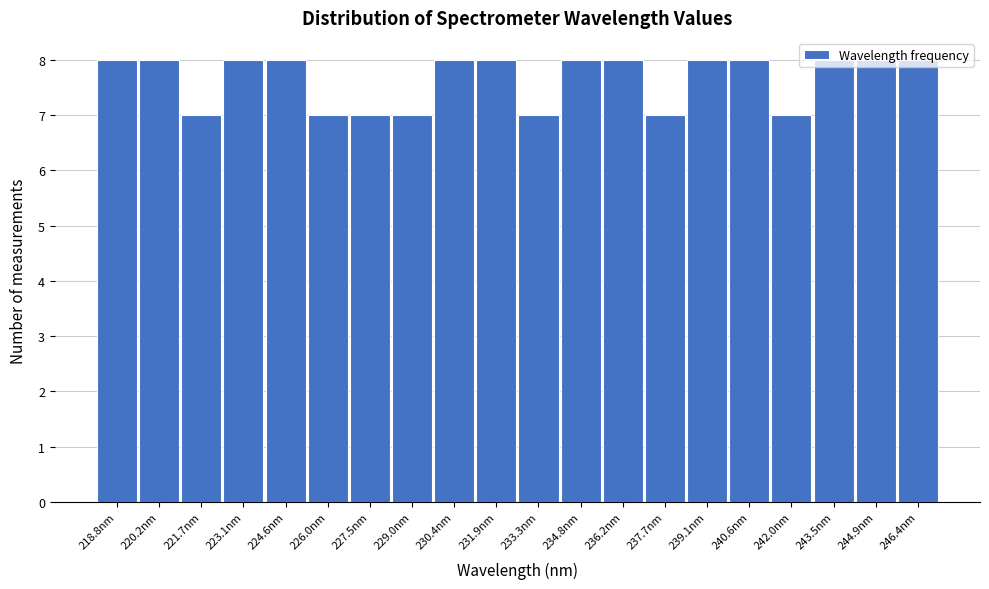

Reading left to right, transcribe this chart: for each bar, give the range it covers on the x-axis and its height. Neither the bar edges nor the heights are printed on the chart, so give them approximately, as read against the axes.

218.0 to 219.6: 8
219.6 to 221.0: 8
221.0 to 222.4: 7
222.4 to 223.8: 8
223.8 to 225.4: 8
225.4 to 226.8: 7
226.8 to 228.2: 7
228.2 to 229.6: 7
229.6 to 231.2: 8
231.2 to 232.6: 8
232.6 to 234.0: 7
234.0 to 235.4: 8
235.4 to 237.0: 8
237.0 to 238.4: 7
238.4 to 239.8: 8
239.8 to 241.4: 8
241.4 to 242.8: 7
242.8 to 244.2: 8
244.2 to 245.6: 8
245.6 to 247.2: 8